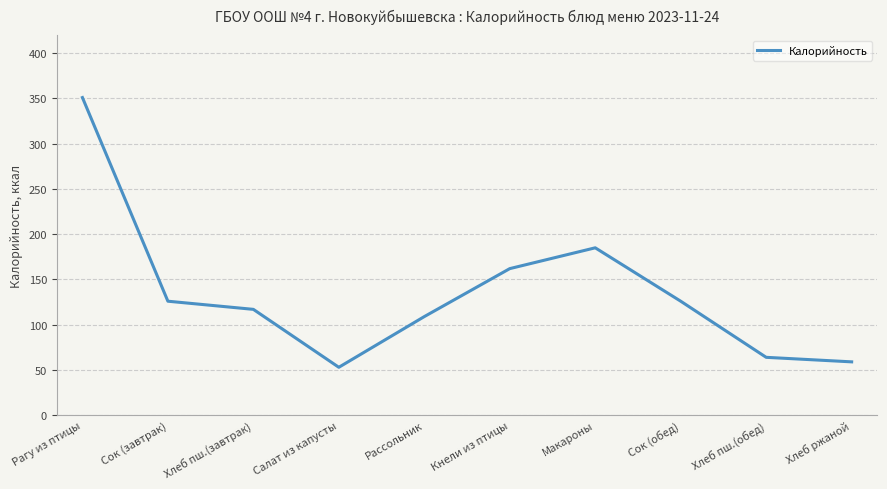

Where is the data nearest to the value 202?

Макароны